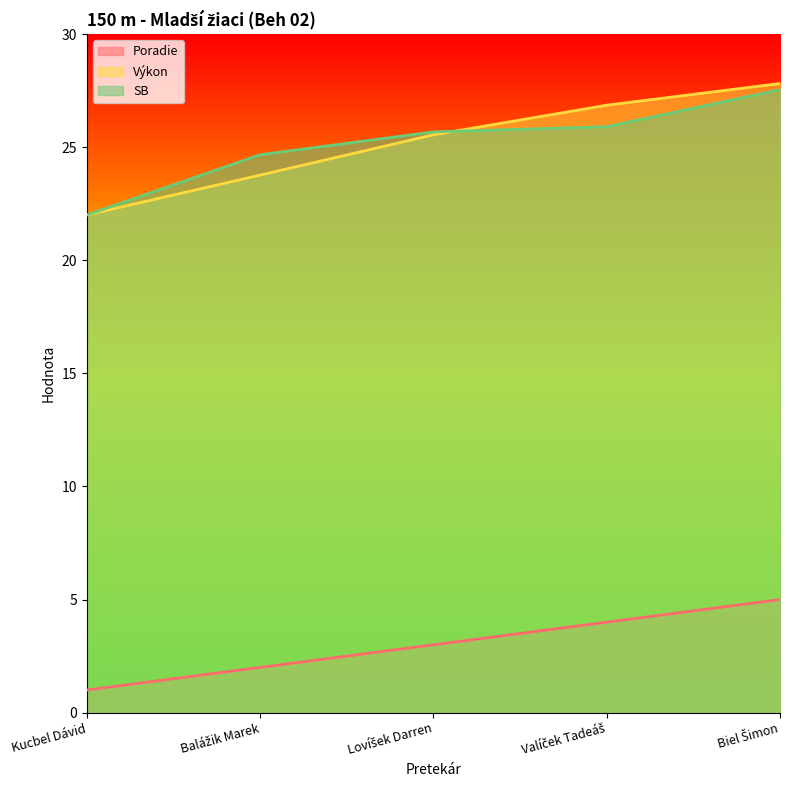

What is the sum of all Poradie values?

15.0